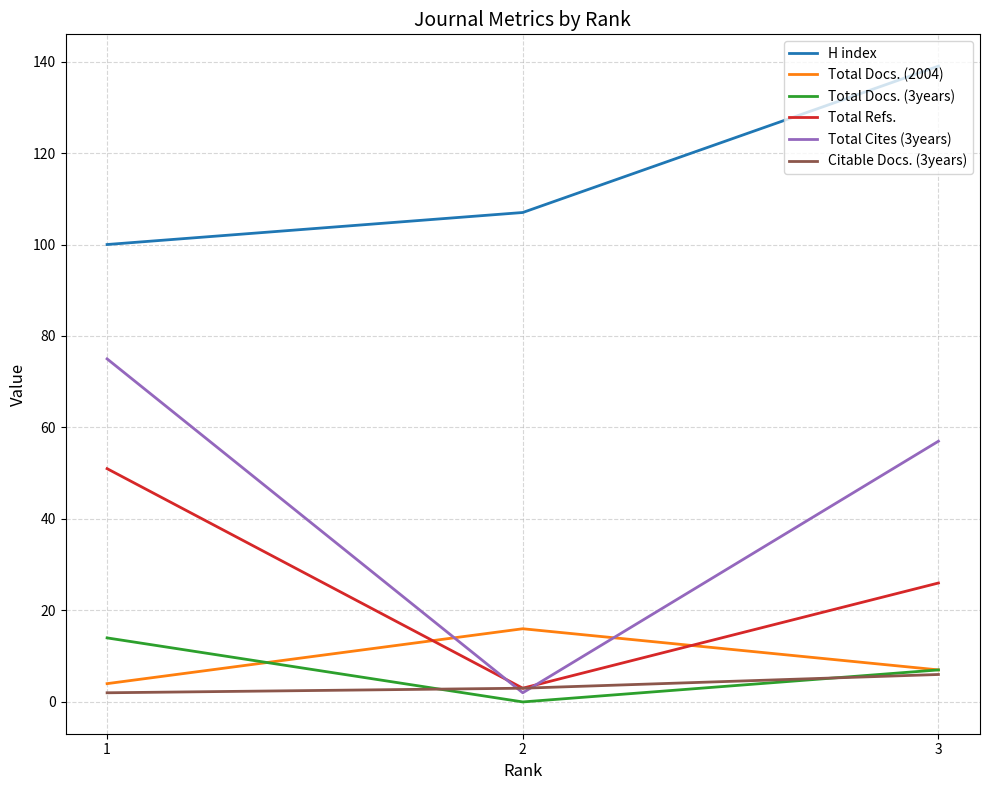

The value of H index at 1 is 100. True or false?

True